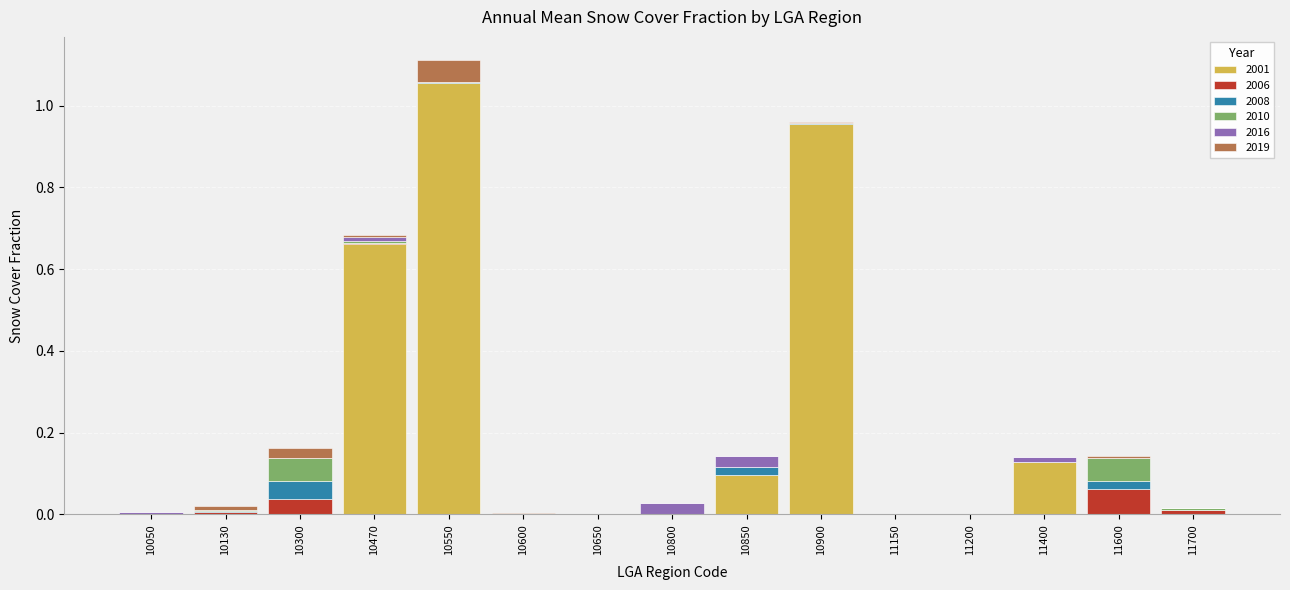

Are the bars grouped side by side (vs. stacked)?

No